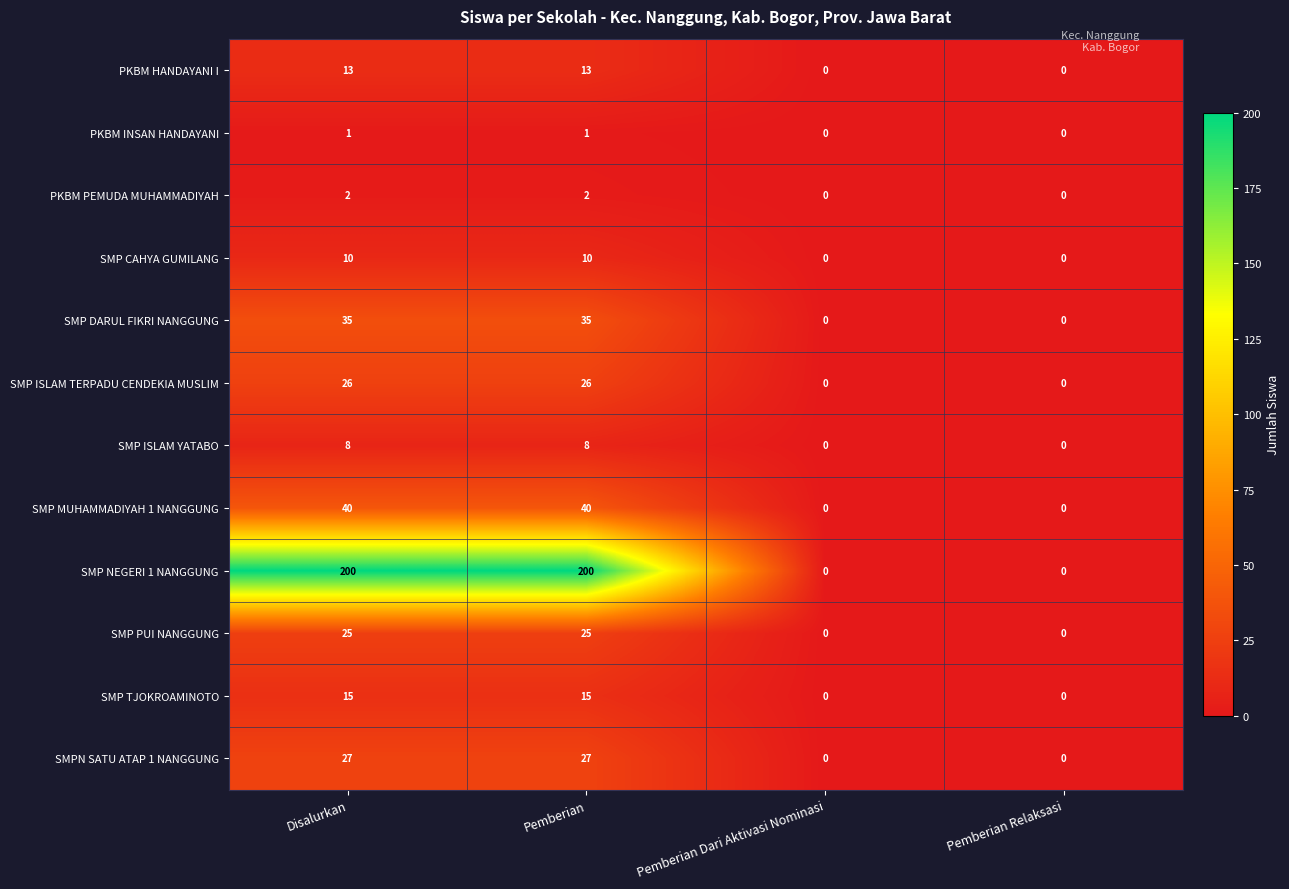

Which series has the largest total across all categories?

SMP NEGERI 1 NANGGUNG